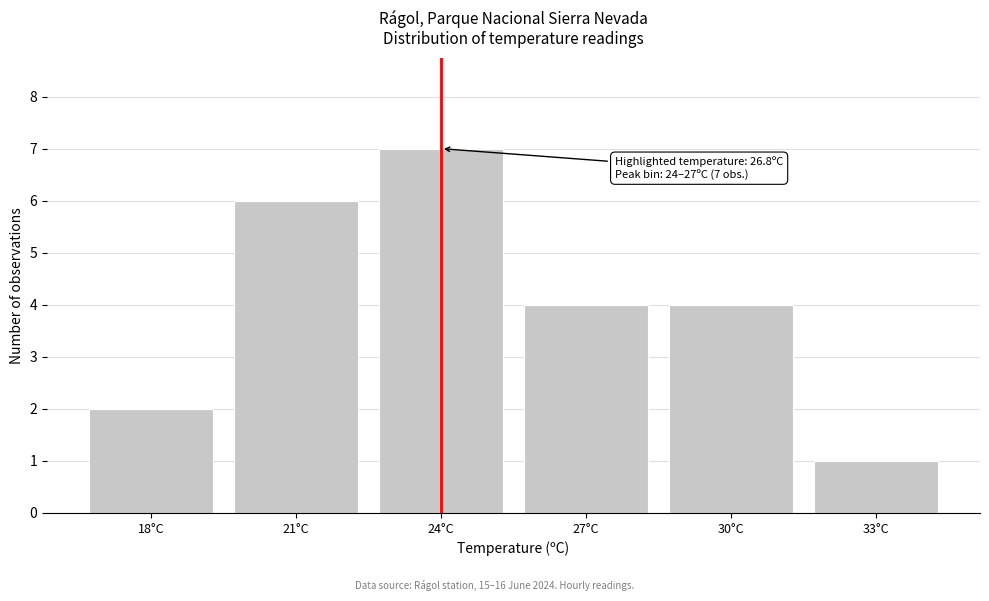

Reading right to left, what are all the values shown in this chart?

33°C=1	30°C=4	27°C=4	24°C=7	21°C=6	18°C=2